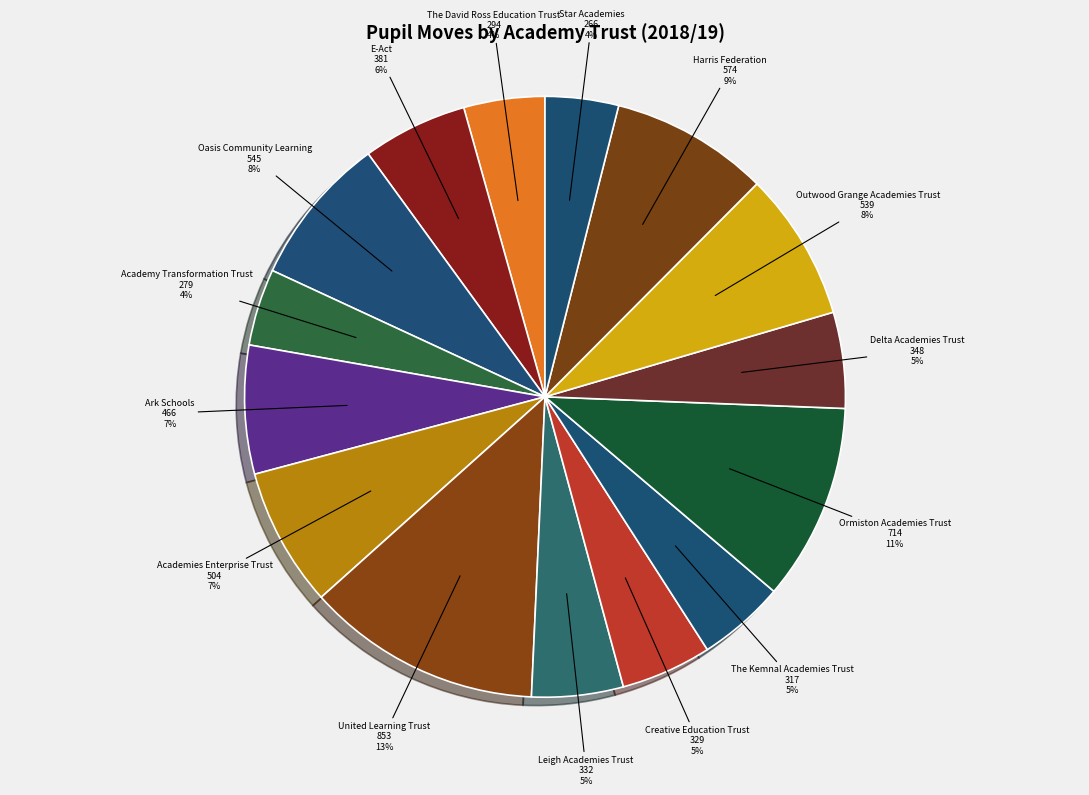

Is there a majority slice in this chart?

No